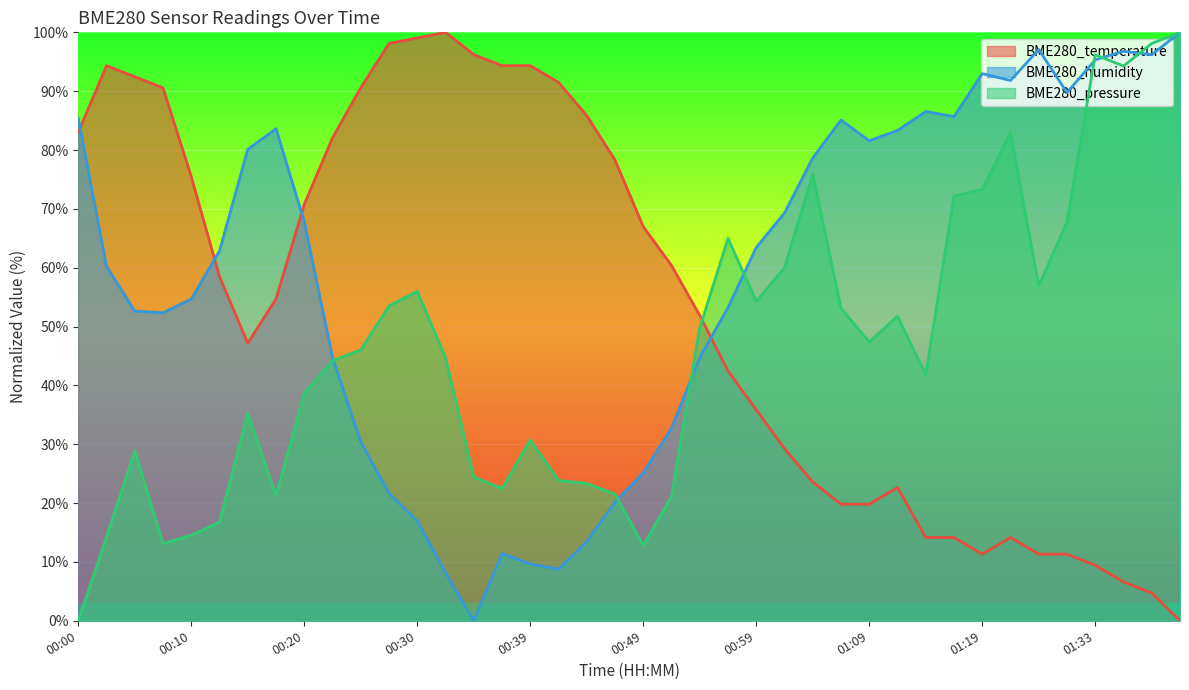

Between 00:17 and 00:20, which series saw the biggest shift?

BME280_pressure